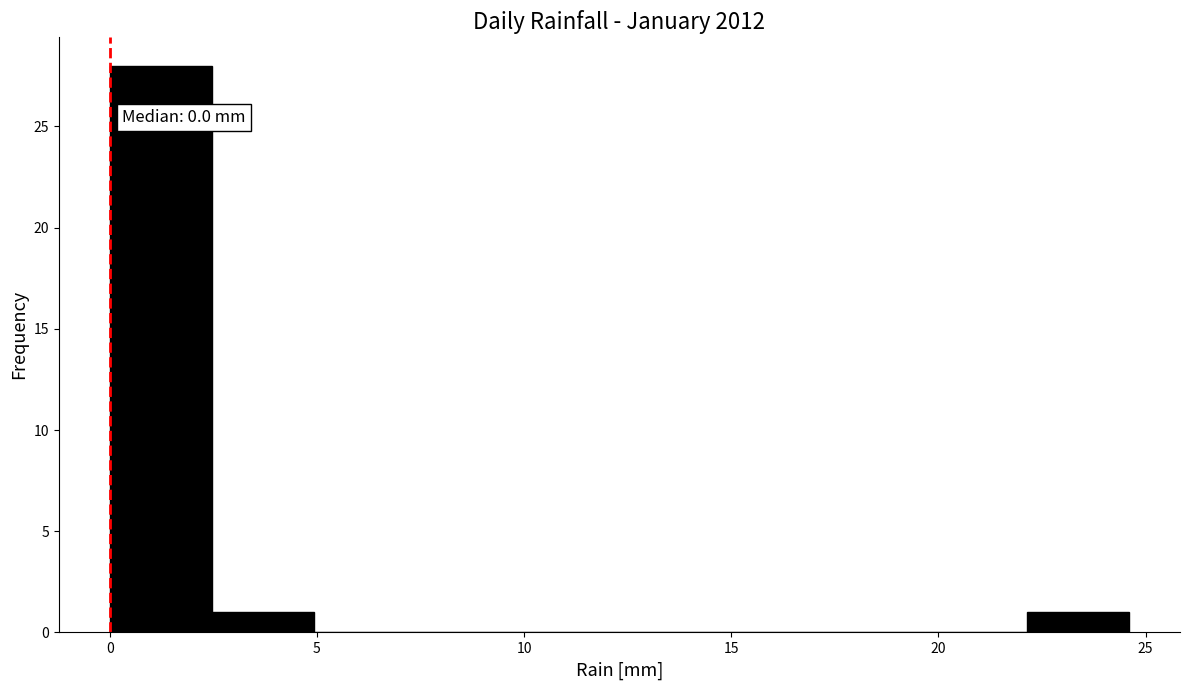

Which range on the x-axis has the tallest bar?

0.0 to 2.5